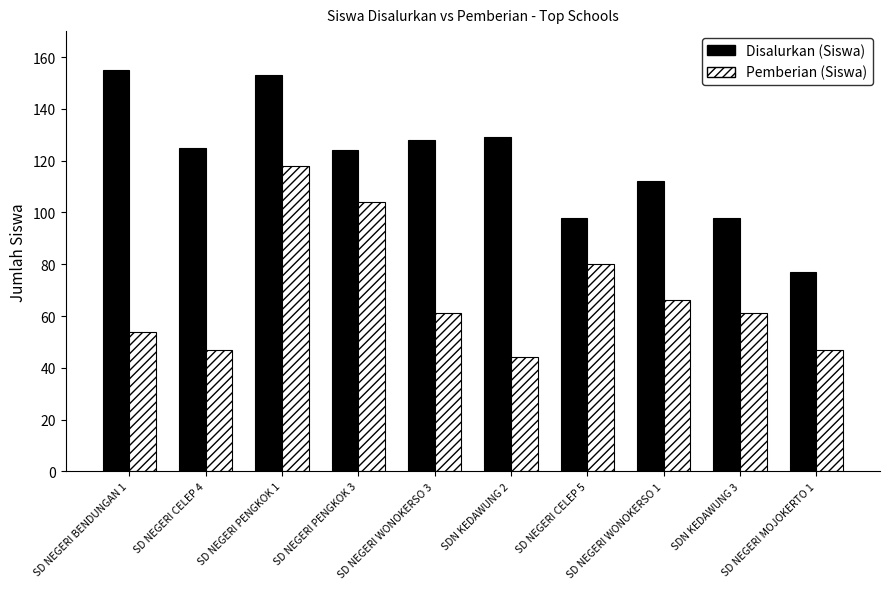

What is the average value of the Disalurkan (Siswa) series?

120